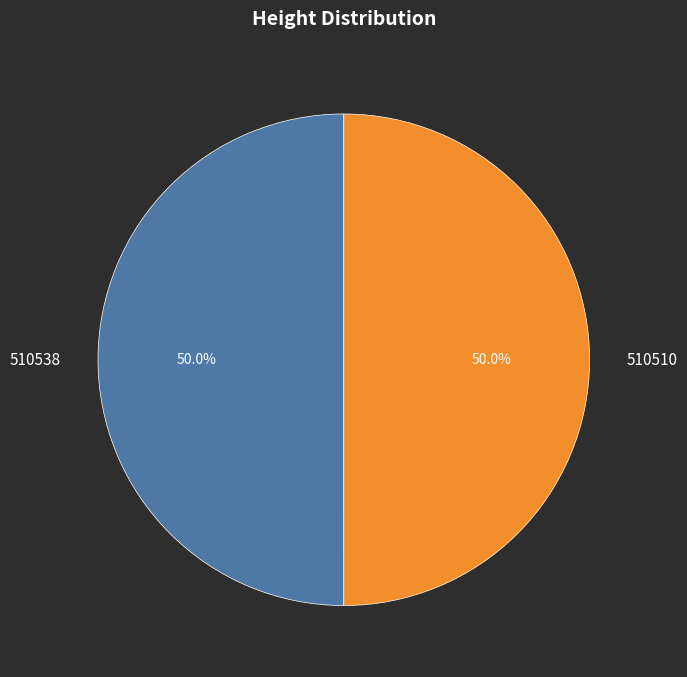

Do 510538 and 510510 together represent more than half of the pie?

Yes